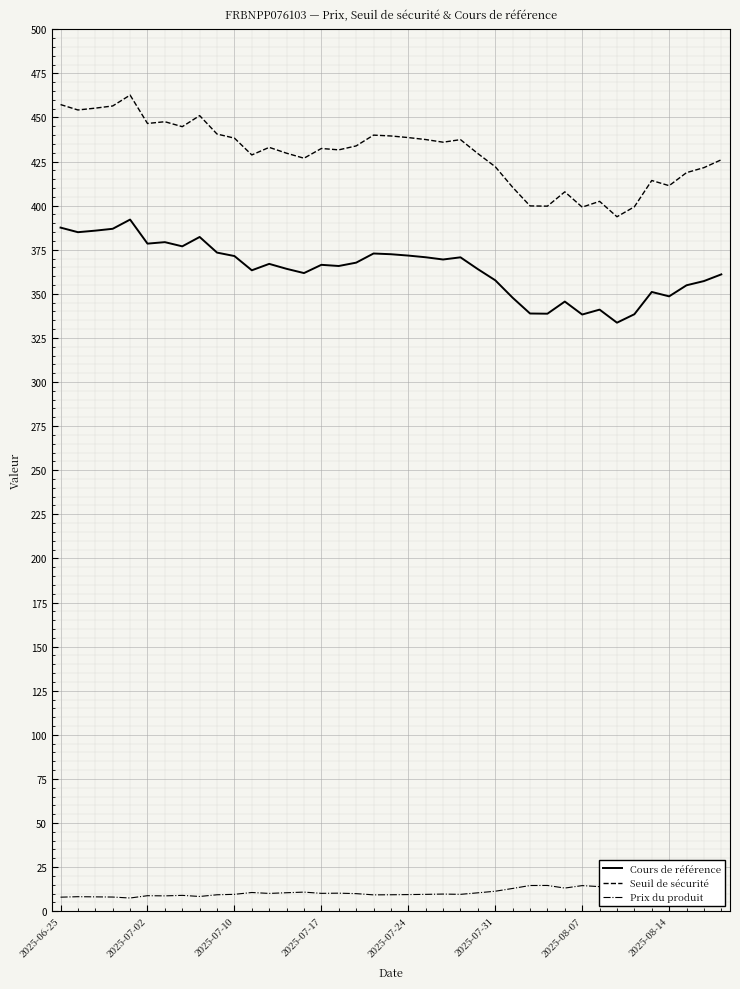

What is the minimum value for Seuil de sécurité?

393.7